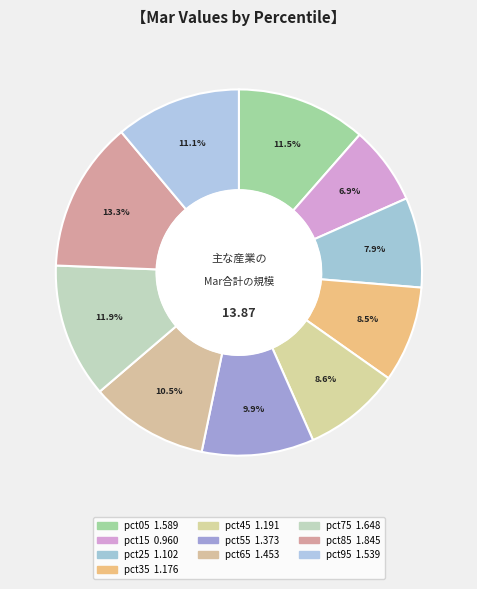

To the nearest percent, what percentage of the pie is pct45?

9%